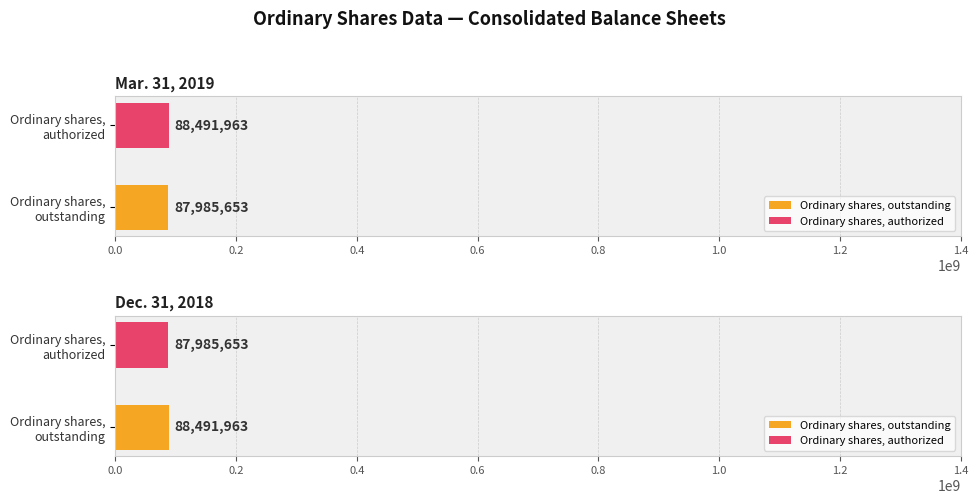

Count the Dec. 31, 2018 values in the range 87985653 to 88491963.

2